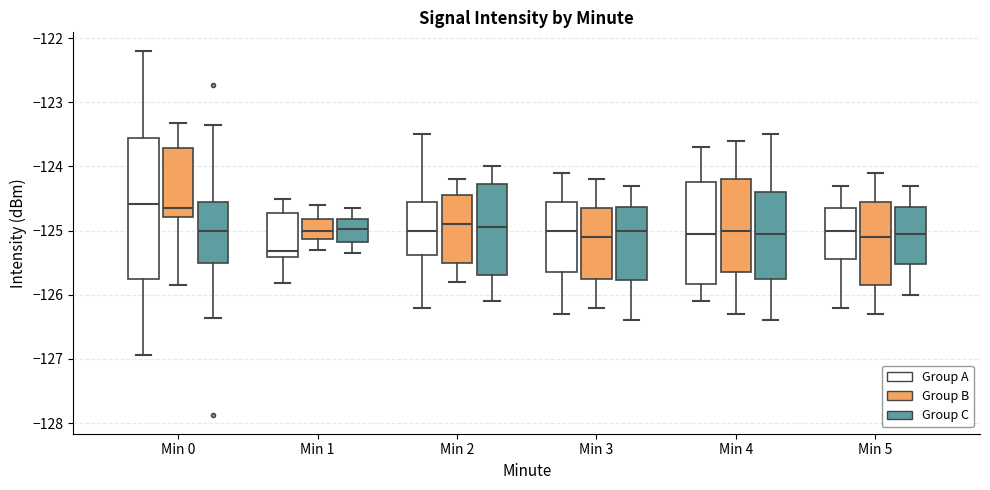

Where does the lower whisker of the box for Min 3 (Group B) end on the y-axis? The values are not printed on the chart, so give them approximately, as read against the axis.

-126.2